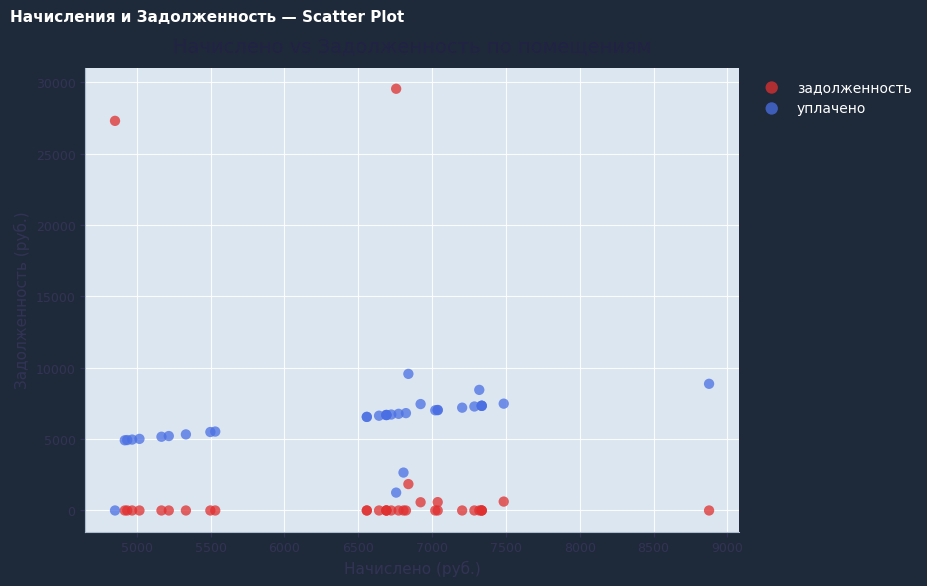

Which series reaches the maximum Y coordinate?

задолженность